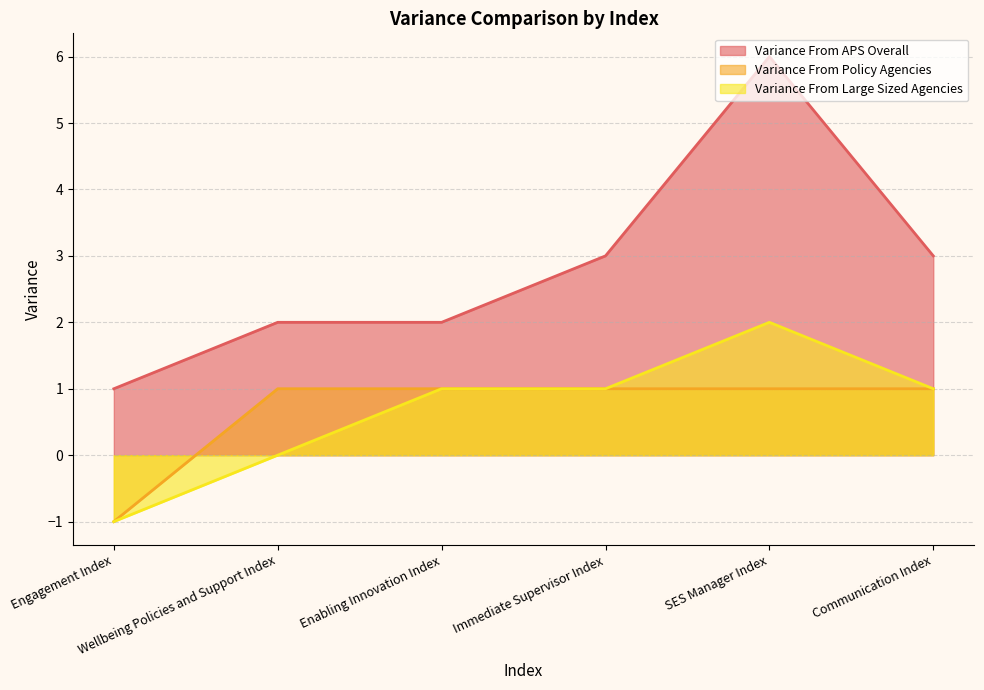

The Variance From Policy Agencies series shows -1 at Engagement Index. True or false?

True